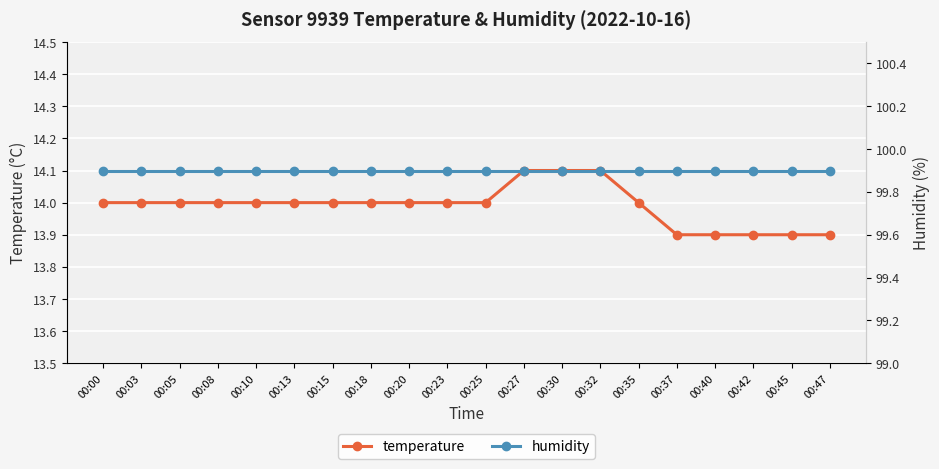

What is the value of the temperature point at the 1st from the left?

14.0